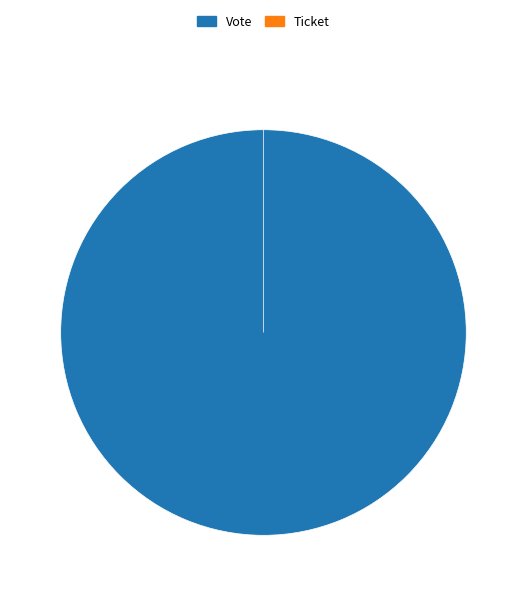

Which slice is the largest?

Vote